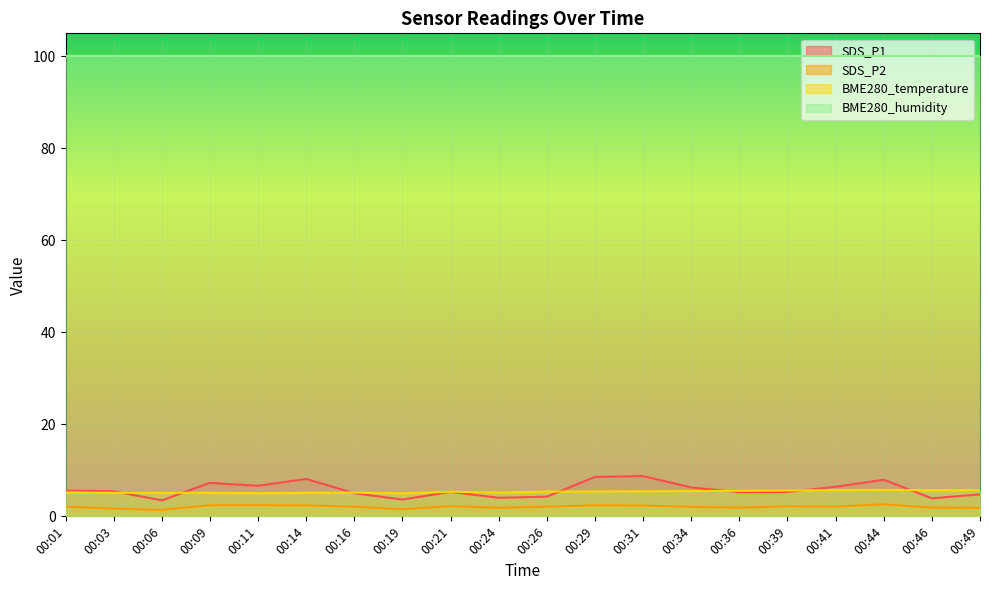

Which series has the widest spread of values?

SDS_P1